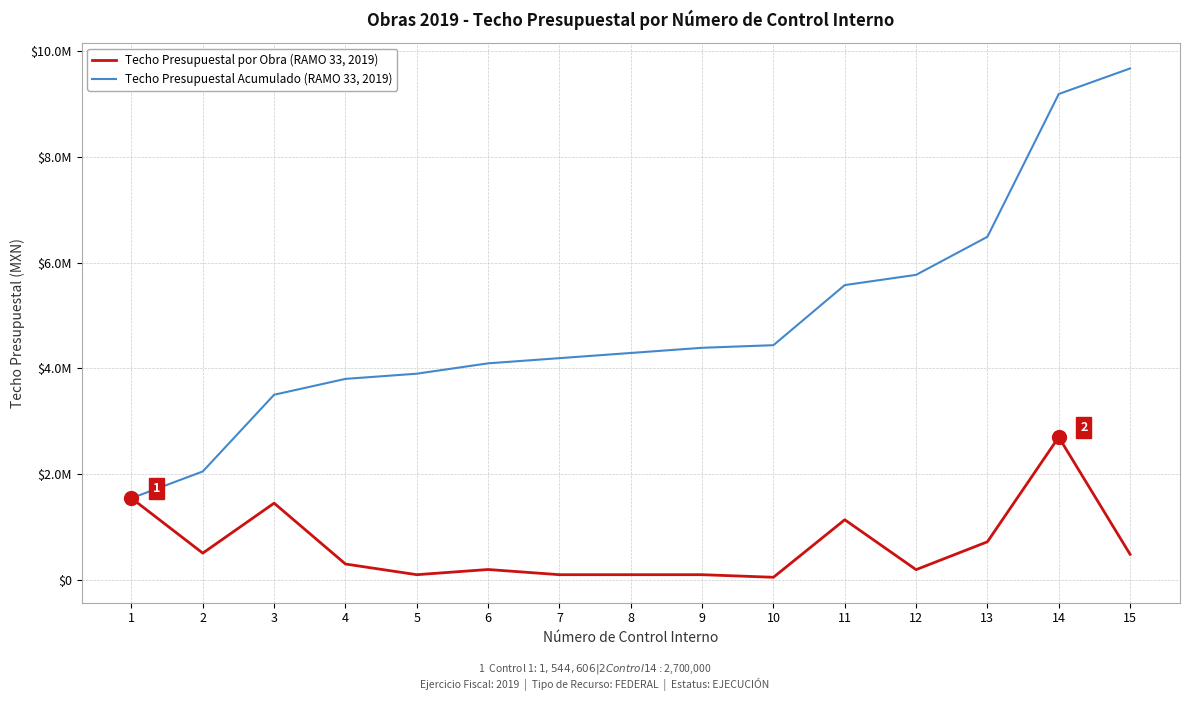

Is this an area chart (filled region under the line)?

No